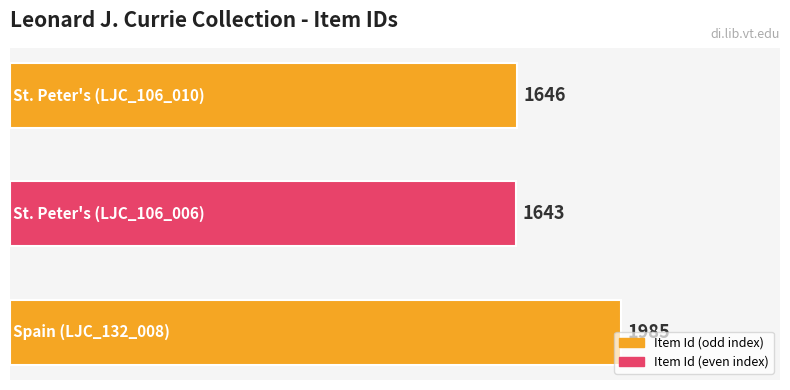

What is the minimum value shown in the chart?

1643